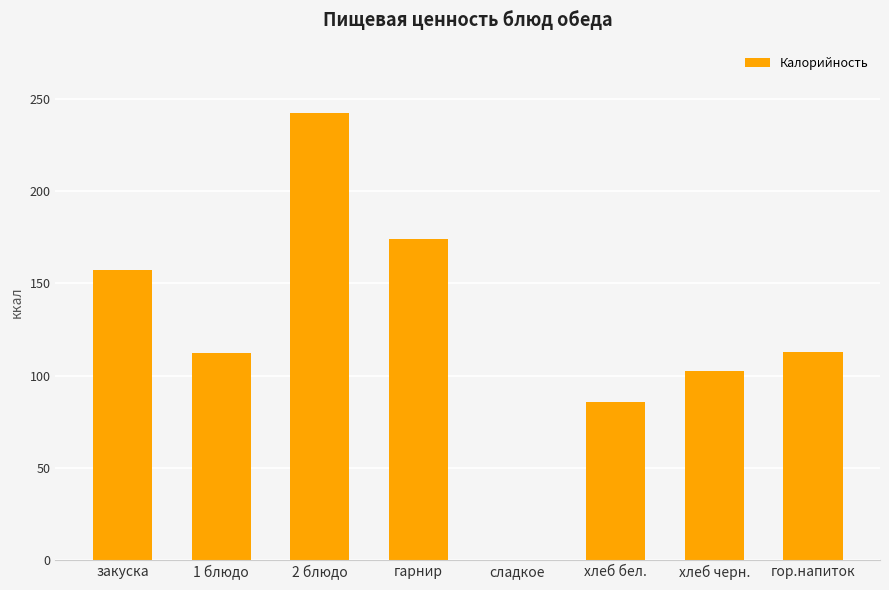

Read the value at закуска.

157.0